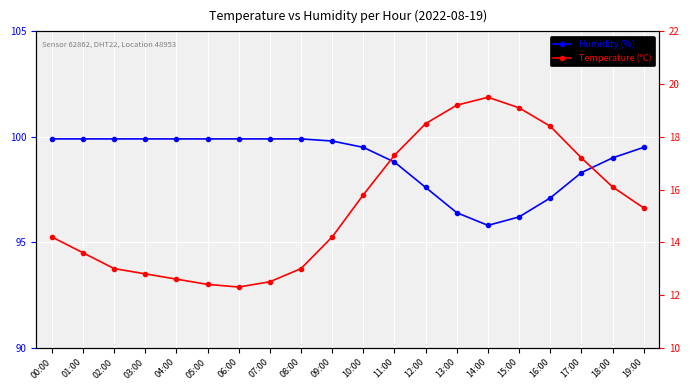

What is the difference between the second highest and minimum values in the Temperature (°C) series?

6.9